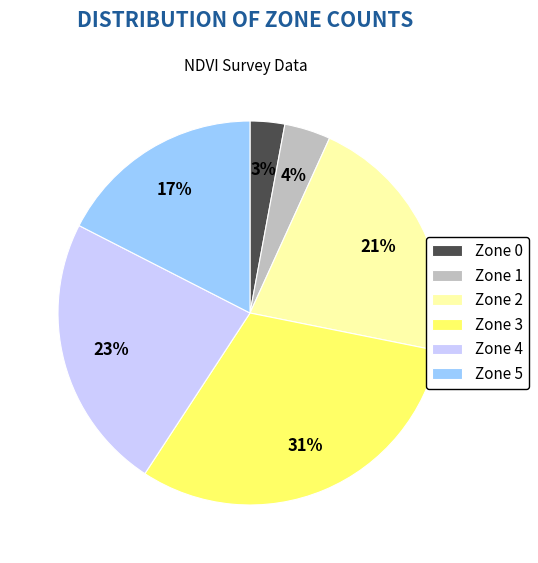

Rank the categories by value from lowest to highest.

Zone 0, Zone 1, Zone 5, Zone 2, Zone 4, Zone 3